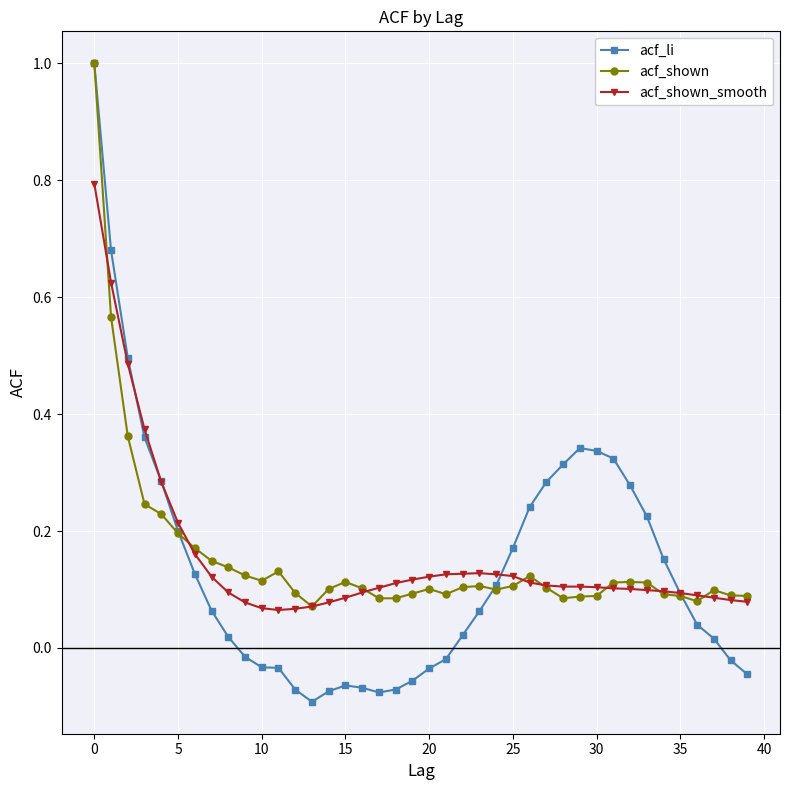

True or false: acf_shown has more than 2 interior local peaks.

True